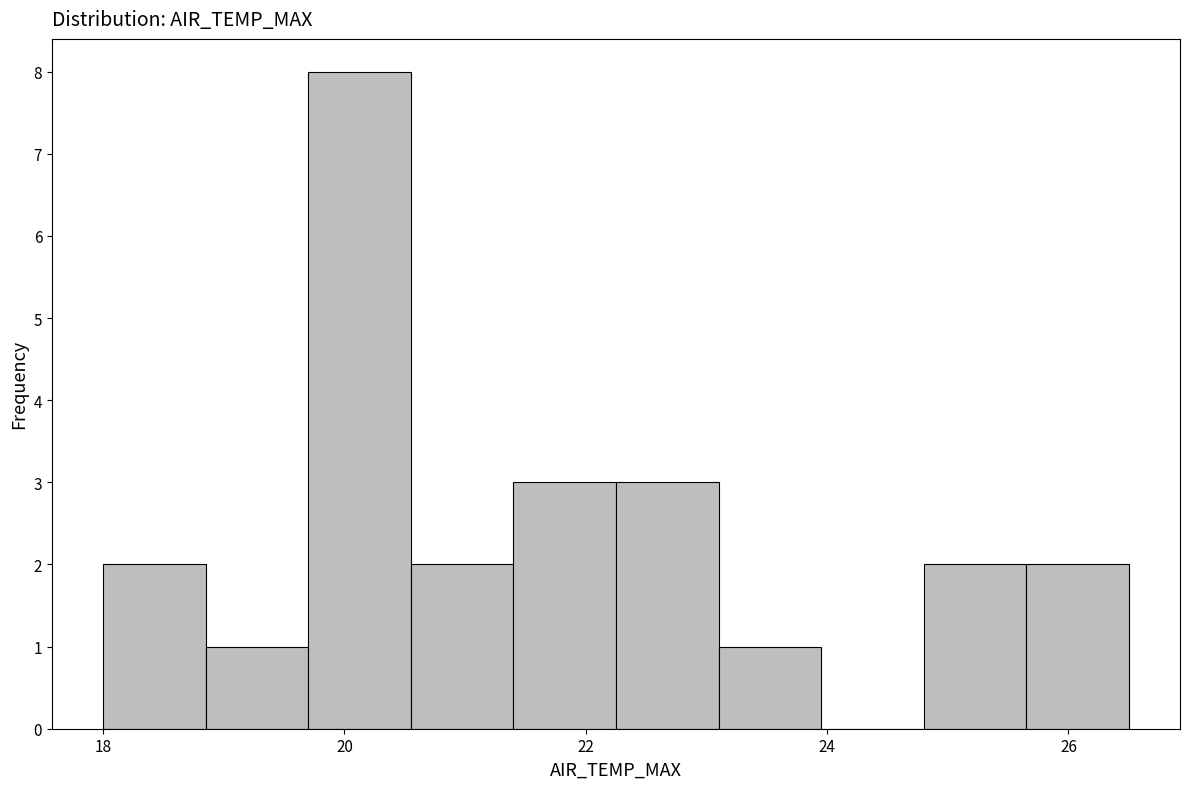

Reading left to right, list every bar in this chart as the range it spans on the x-axis followed by its height. Neither the bar edges nor the heights are printed on the chart, so give them approximately, as read against the axes.

18.00 to 18.85: 2
18.85 to 19.70: 1
19.70 to 20.55: 8
20.55 to 21.40: 2
21.40 to 22.25: 3
22.25 to 23.10: 3
23.10 to 23.95: 1
23.95 to 24.80: 0
24.80 to 25.65: 2
25.65 to 26.50: 2